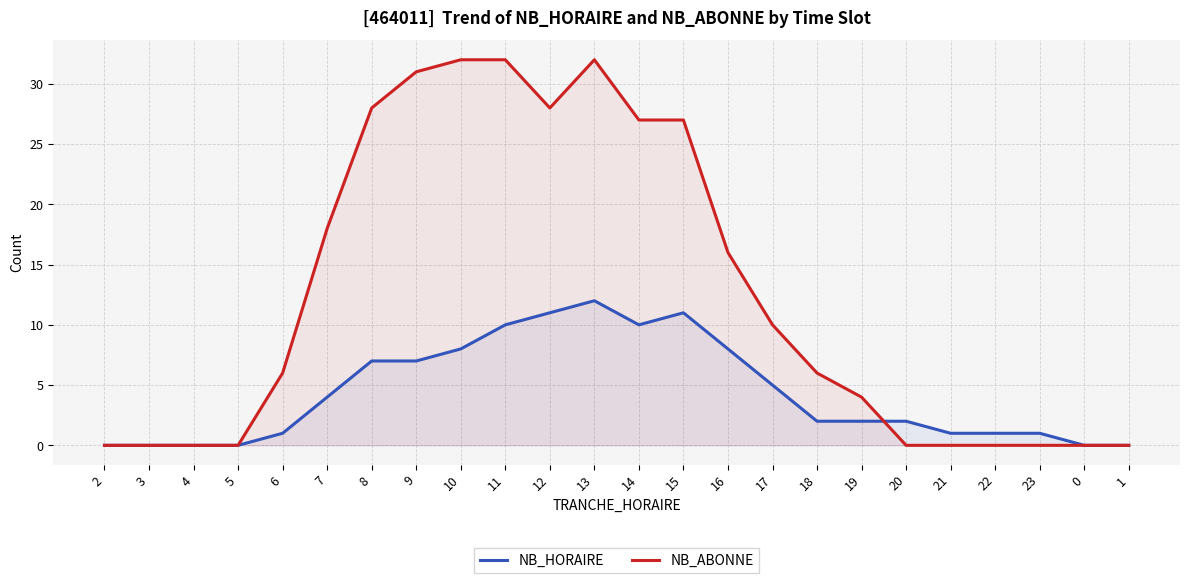

Reading right to left, list all the values displayed in this chart.

NB_HORAIRE: 0	0	1	1	1	2	2	2	5	8	11	10	12	11	10	8	7	7	4	1	0	0	0	0
NB_ABONNE: 0	0	0	0	0	0	4	6	10	16	27	27	32	28	32	32	31	28	18	6	0	0	0	0